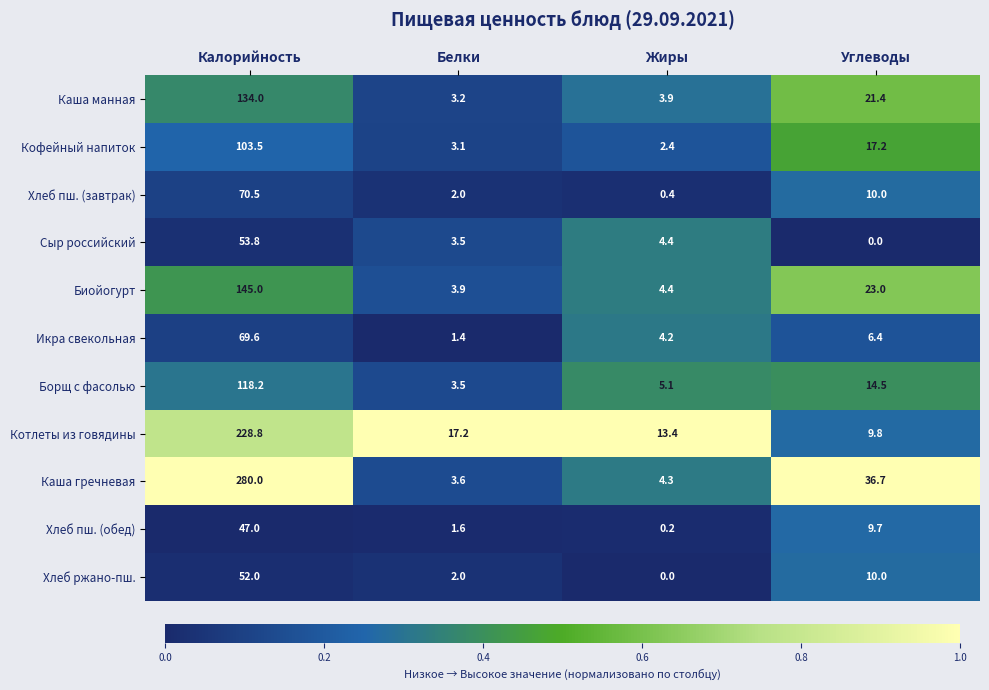

Which series has the largest total across all categories?

Каша гречневая